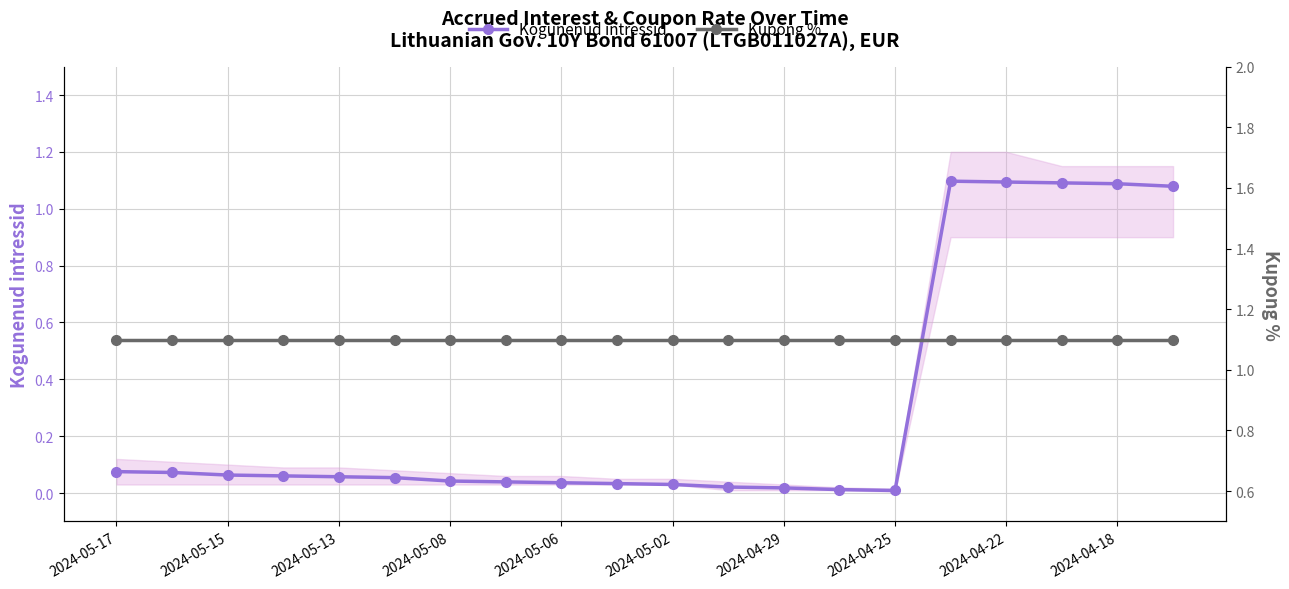

True or false: Kogunenud intressid has more than 0 interior local peaks.

True